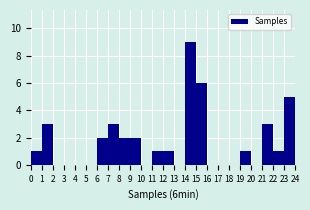

Which range on the x-axis has the tallest bar?

14 to 15